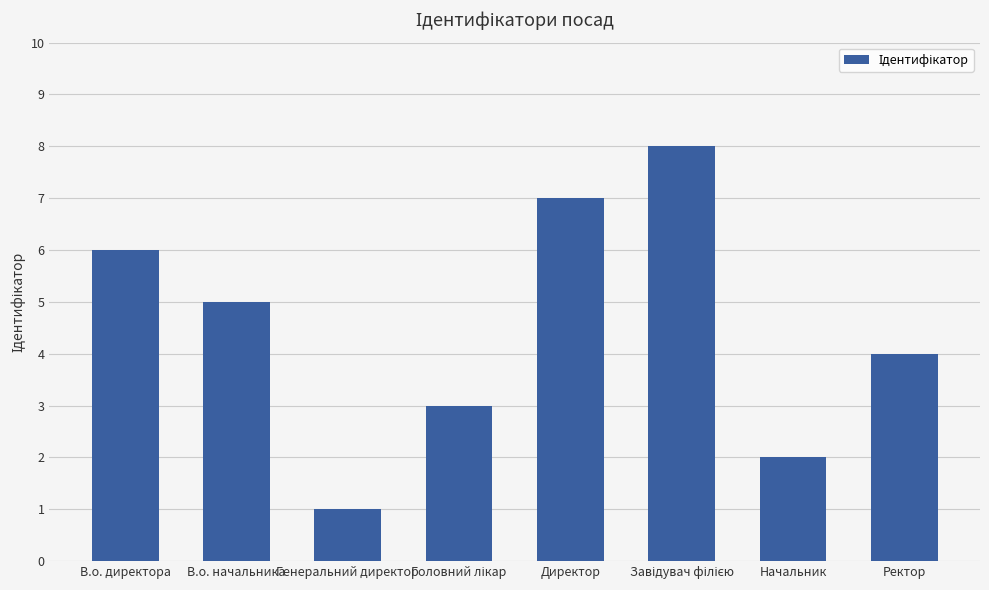

Between В.о. директора and Начальник, which is larger?

В.о. директора